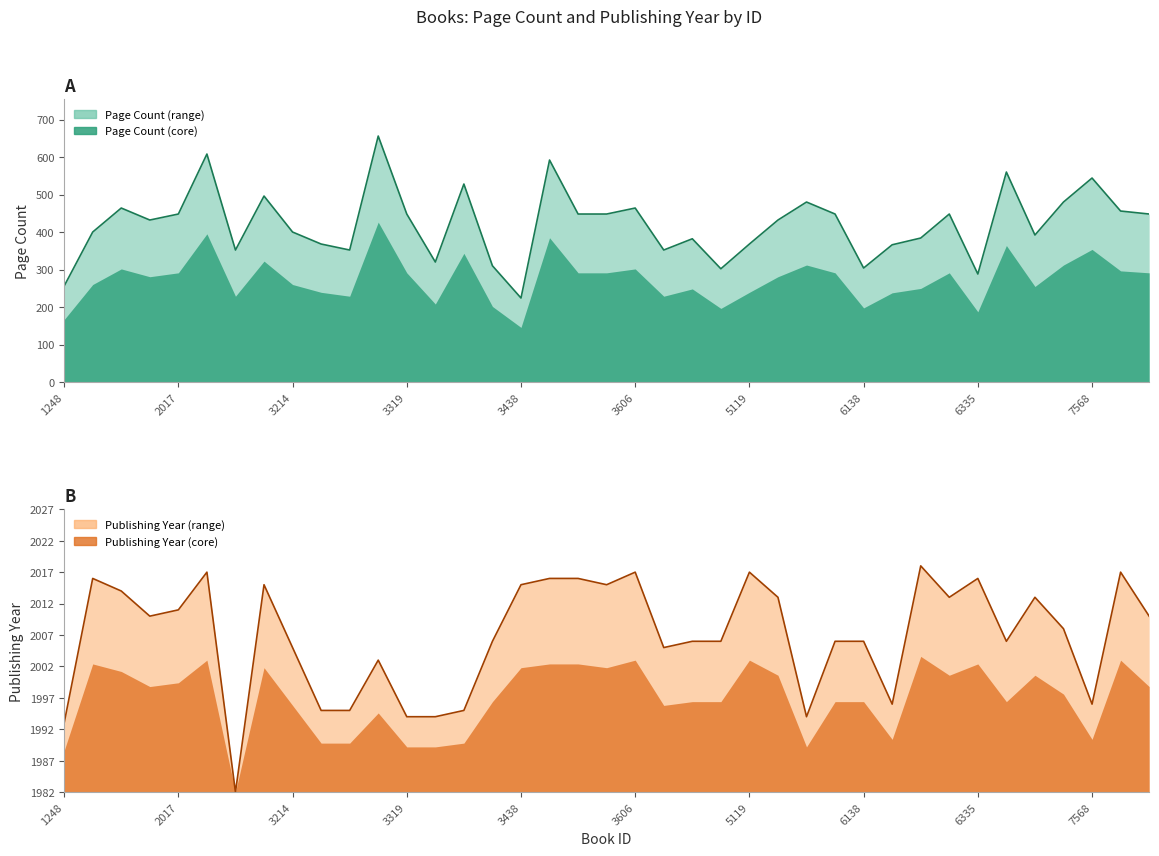

True or false: pageCount and publishingYear intersect in this chart.

False